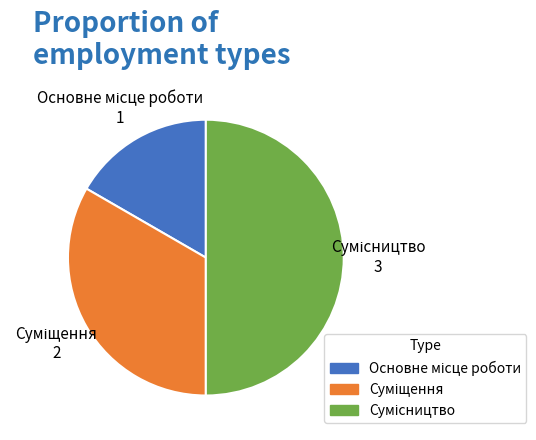

Rank the categories by value from highest to lowest.

Сумісництво, Суміщення, Основне місце роботи